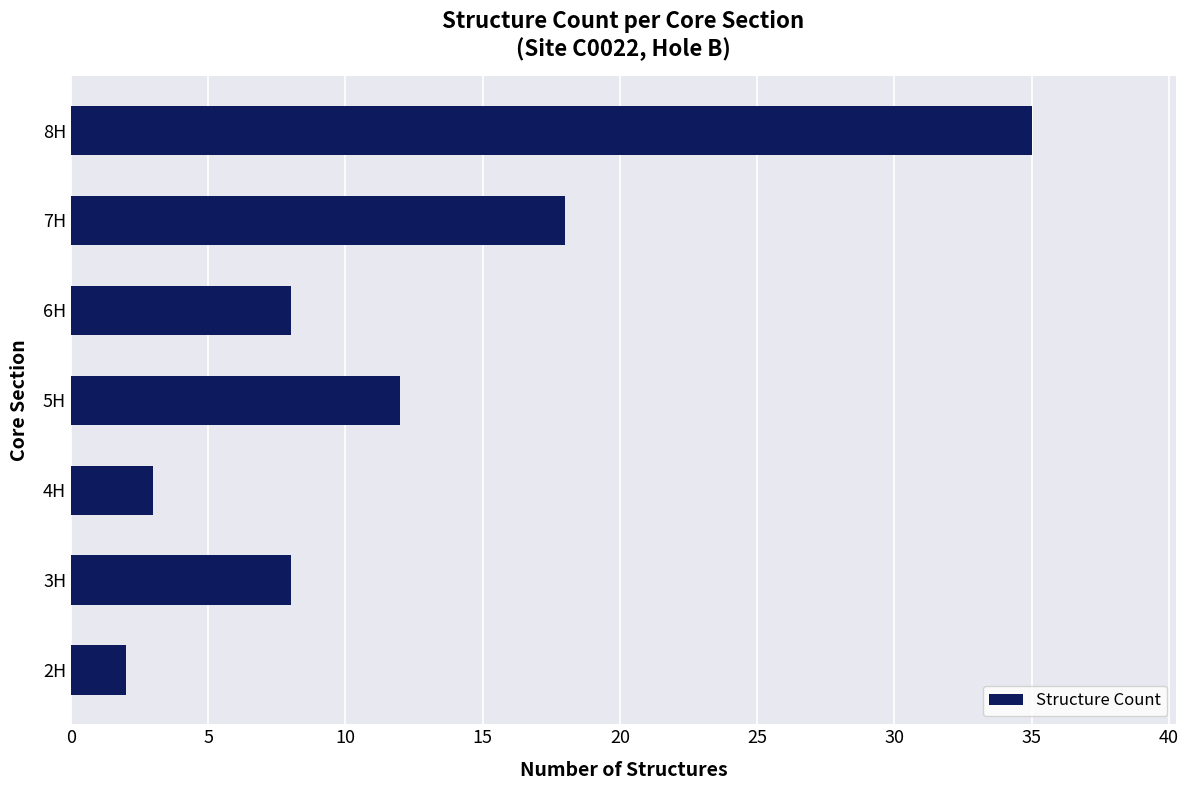

Count the number of data series in this chart.

1